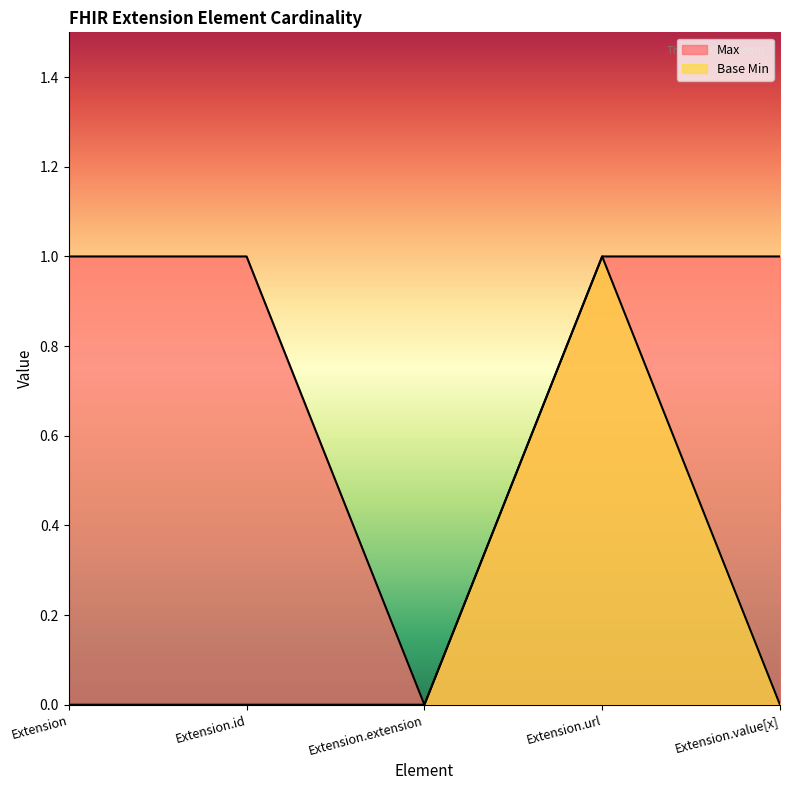

What position from the right is Extension?

5